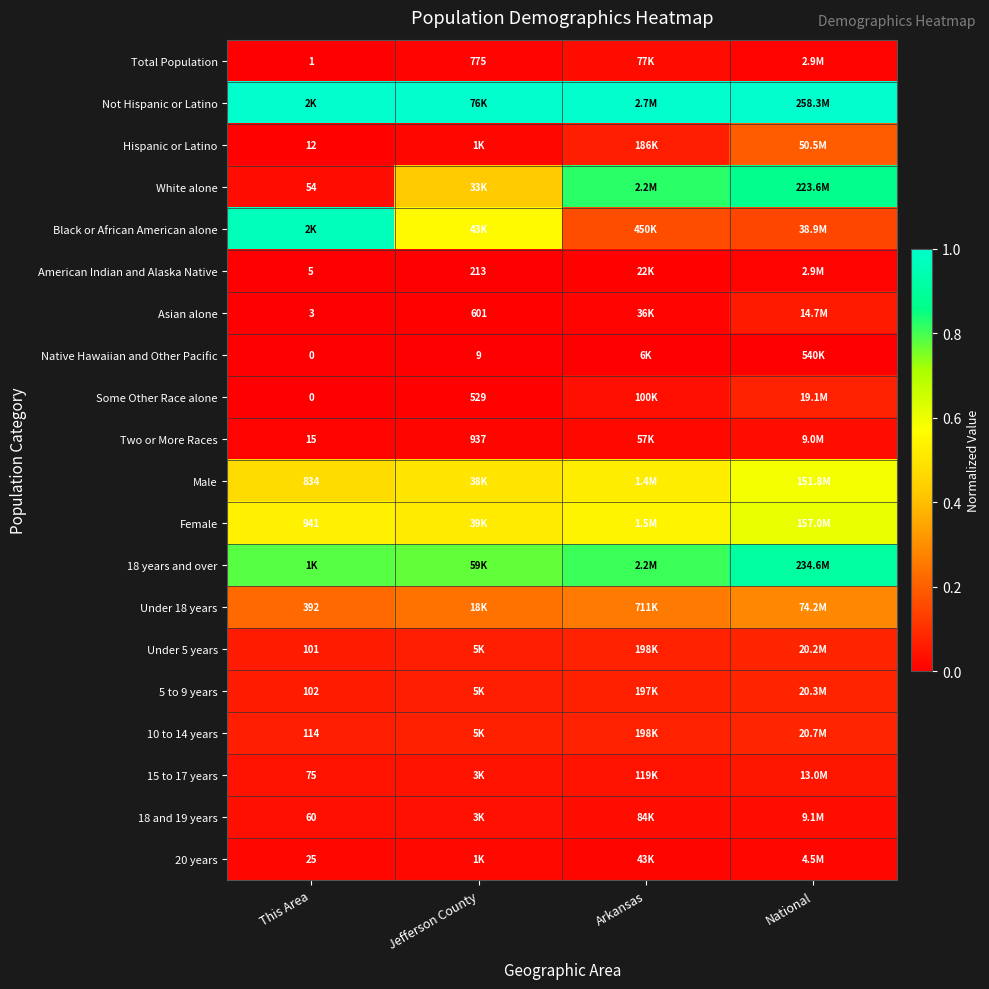

List the series in order of their peak value, highest first.

Not Hispanic or Latino, Black or African American alone, 18 years and over, White alone, Female, Male, Under 18 years, Hispanic or Latino, 10 to 14 years, 5 to 9 years, Under 5 years, Some Other Race alone, Asian alone, 15 to 17 years, 18 and 19 years, Two or More Races, Total Population, 20 years, American Indian and Alaska Native, Native Hawaiian and Other Pacific